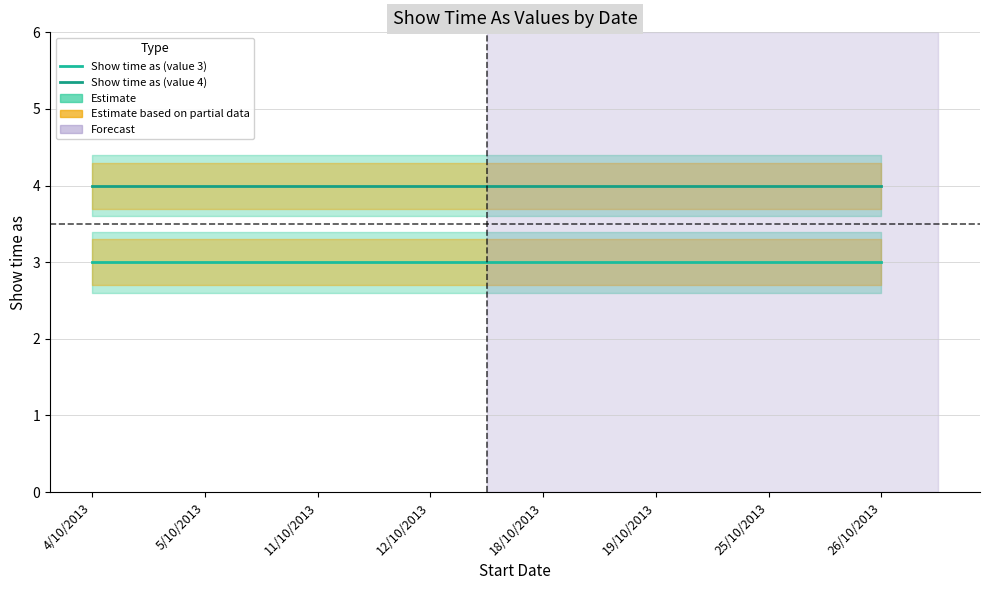

True or false: Show time as (value 3) and Show time as (value 4) cross at least once.

False